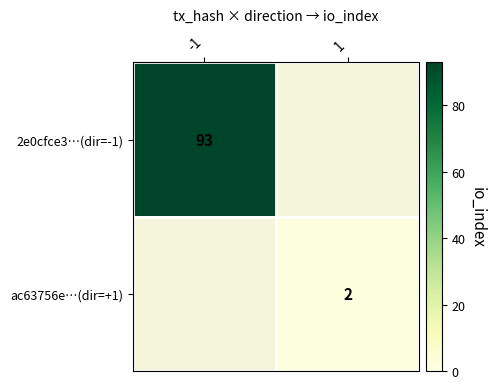

The 2e0cfce3…(dir=-1) series shows 60 at -1. True or false?

False